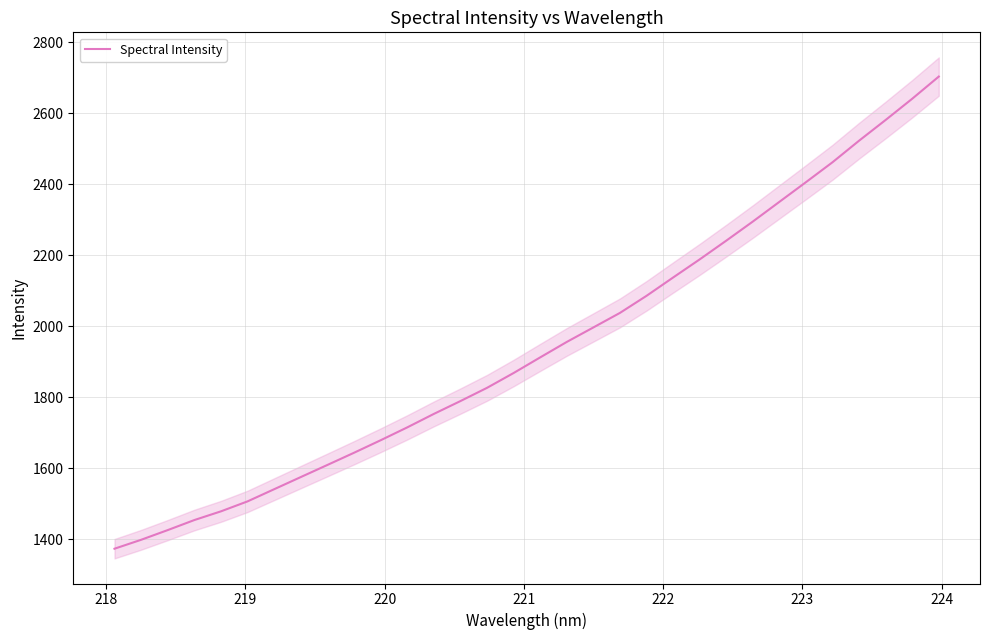

Reading left to right, what are all the values shown in this chart?

1372.6	1397.8	1425.1	1453.4	1478.0	1506.1	1540.4	1574.6	1608.8	1643.1	1678.3	1714.6	1752.6	1788.8	1826.1	1867.9	1911.9	1955.5	1996.3	2037.3	2085.5	2137.1	2188.2	2241.0	2294.9	2350.4	2405.9	2462.1	2522.8	2581.2	2641.0	2703.5